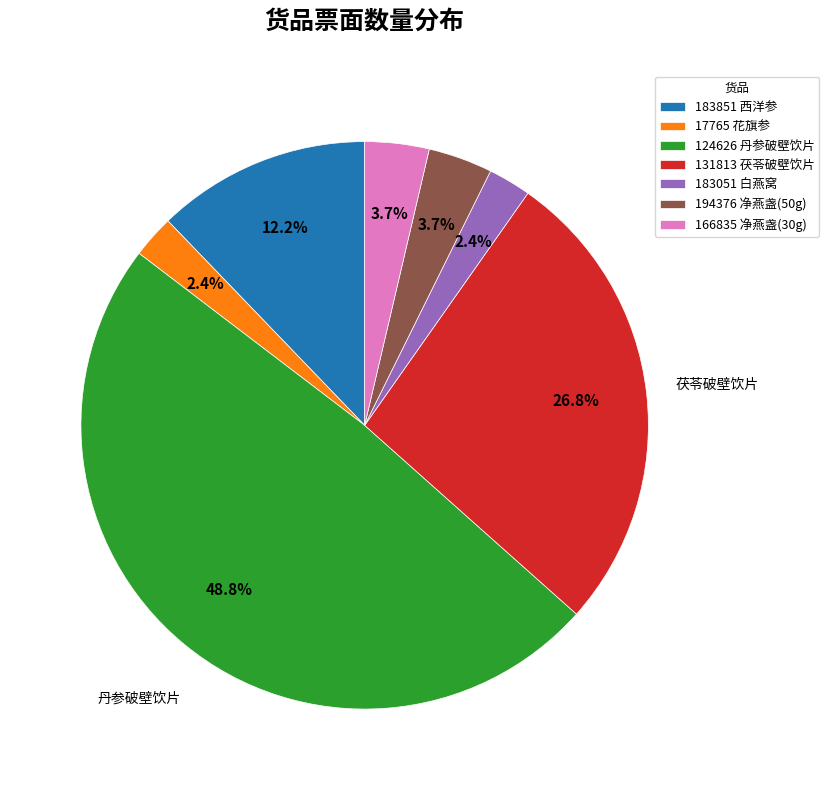

How many slices are in this pie chart?

7